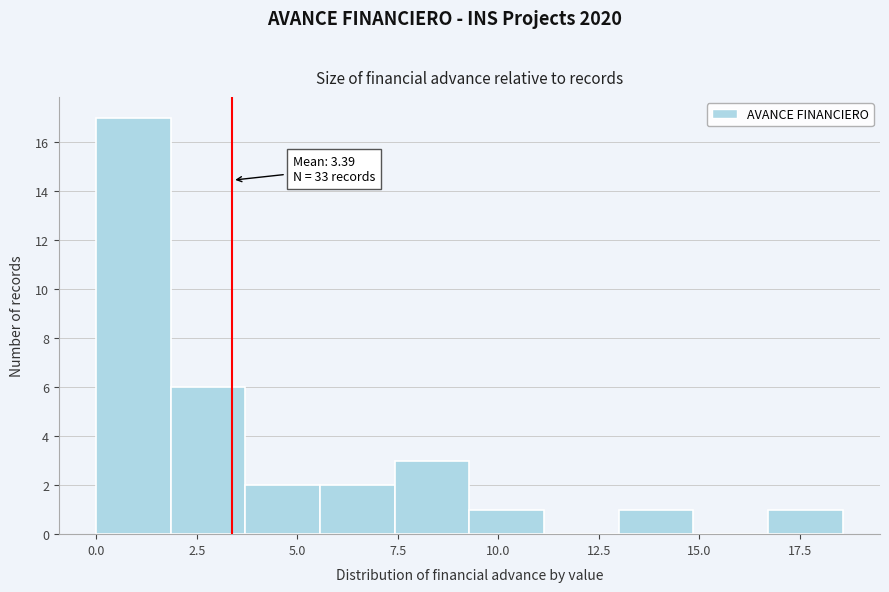

Around what value on the x-axis is the tallest bar? Give the approximate position of its centre, as read against the axis.

1.0